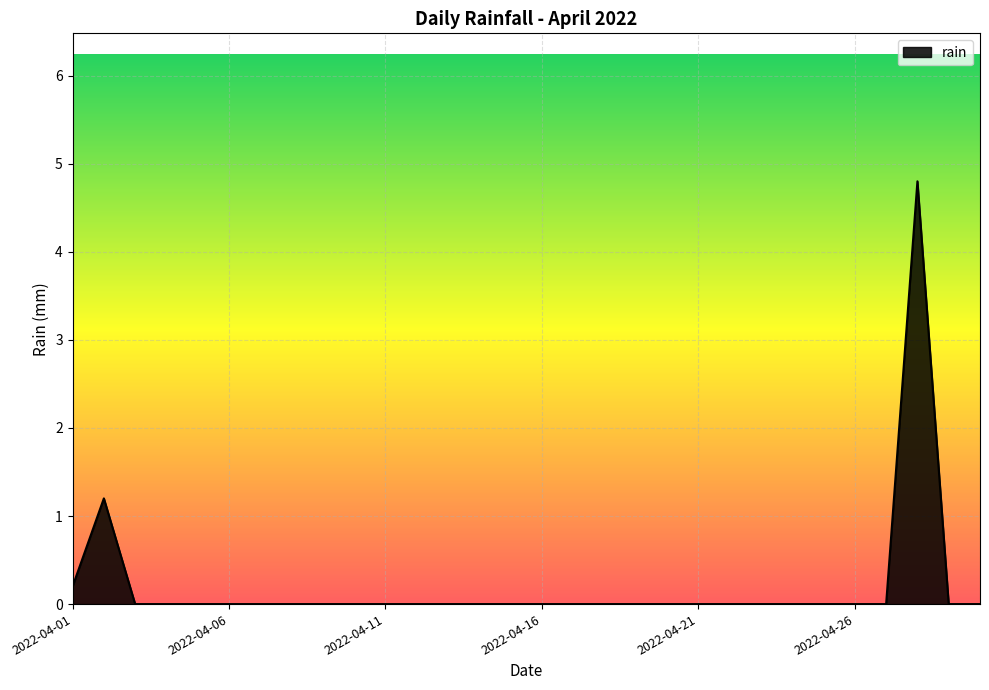

What is the maximum value shown in the chart?

4.8